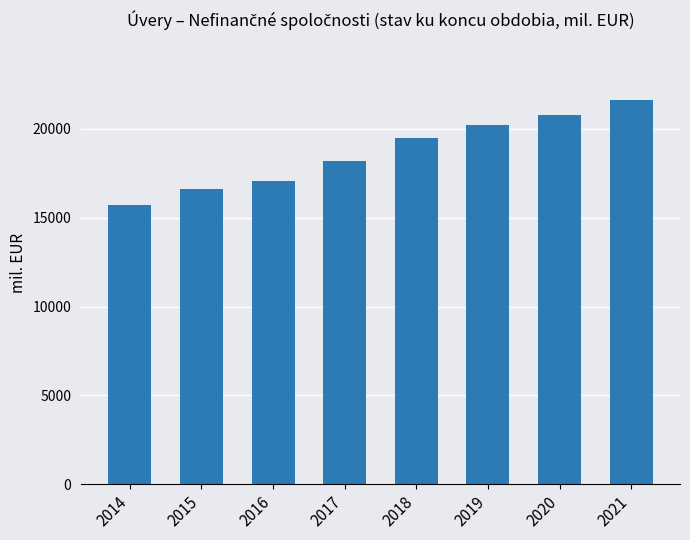

Between 2017 and 2020, which is larger?

2020